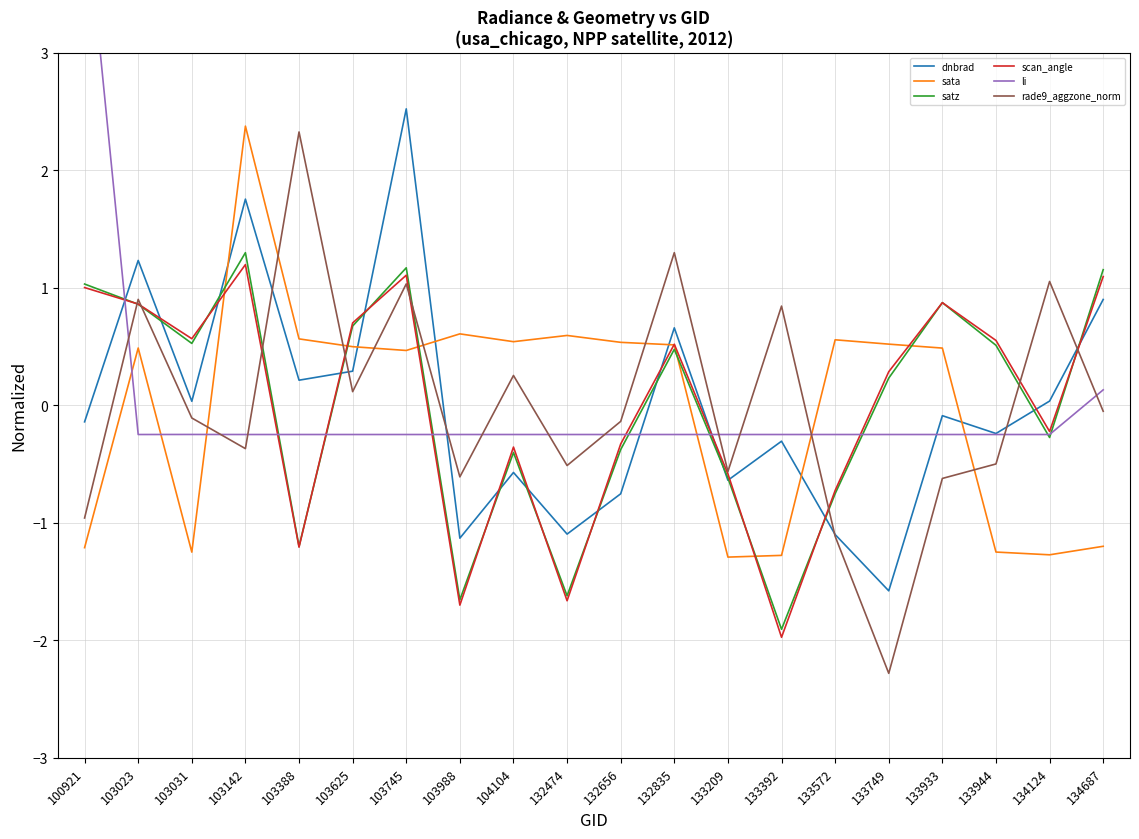

How many intersections are there between li and scan_angle?

7